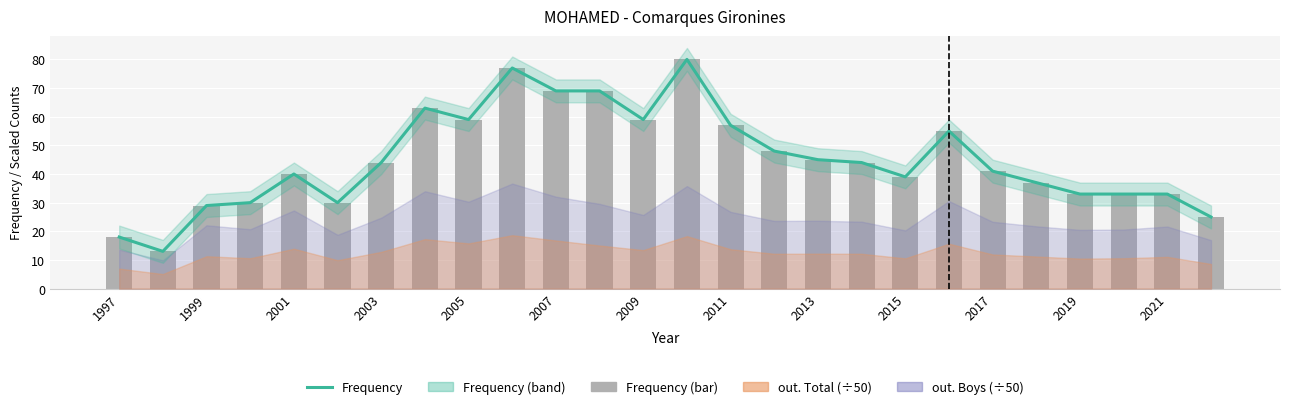

Reading left to right, transcribe all the data shown in this chart.

18	13	29	30	40	30	44	63	59	77	69	69	59	80	57	48	45	44	39	55	41	37	33	33	33	25